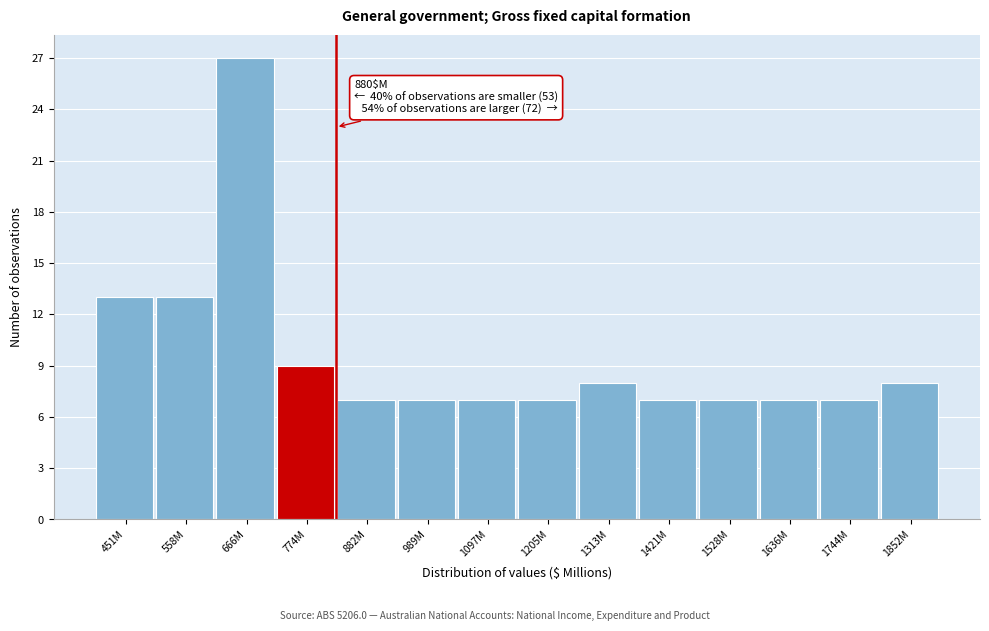

Reading left to right, transcribe all the data shown in this chart.

451M=13	558M=13	666M=27	774M=9	882M=7	989M=7	1097M=7	1205M=7	1313M=8	1421M=7	1528M=7	1636M=7	1744M=7	1852M=8